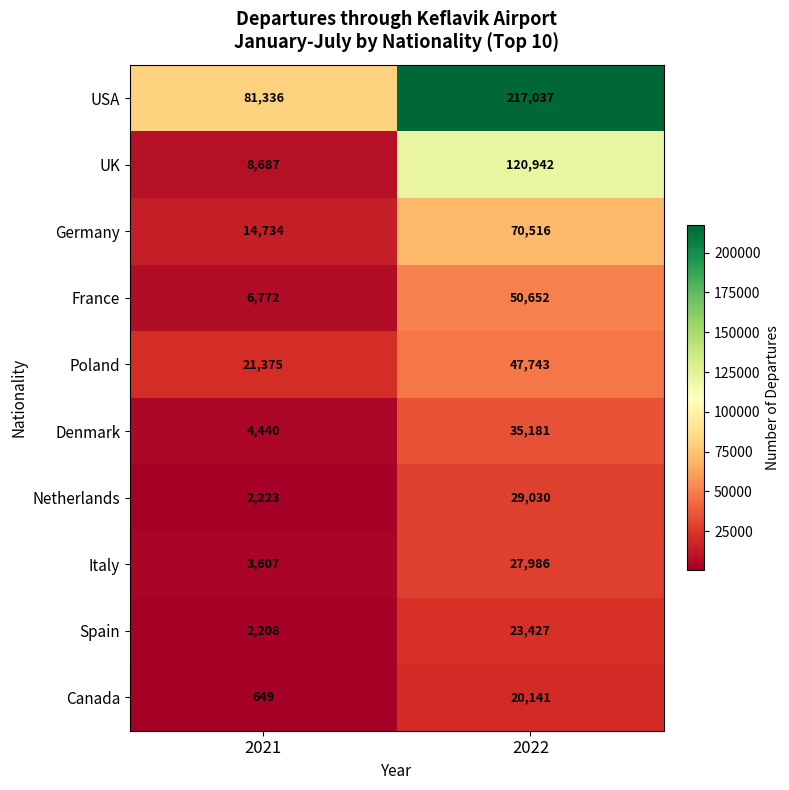

Which series has the largest range (max minus min)?

USA